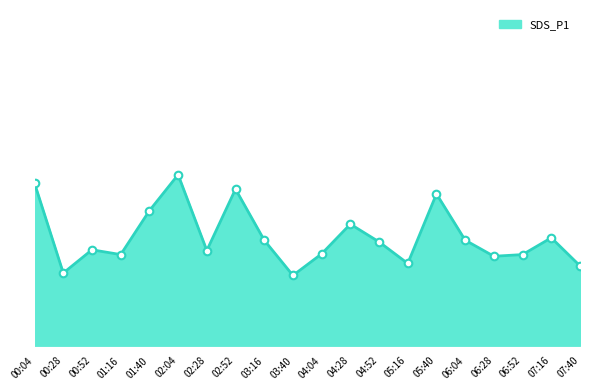

Between 00:04 and 05:40, which is larger?

00:04